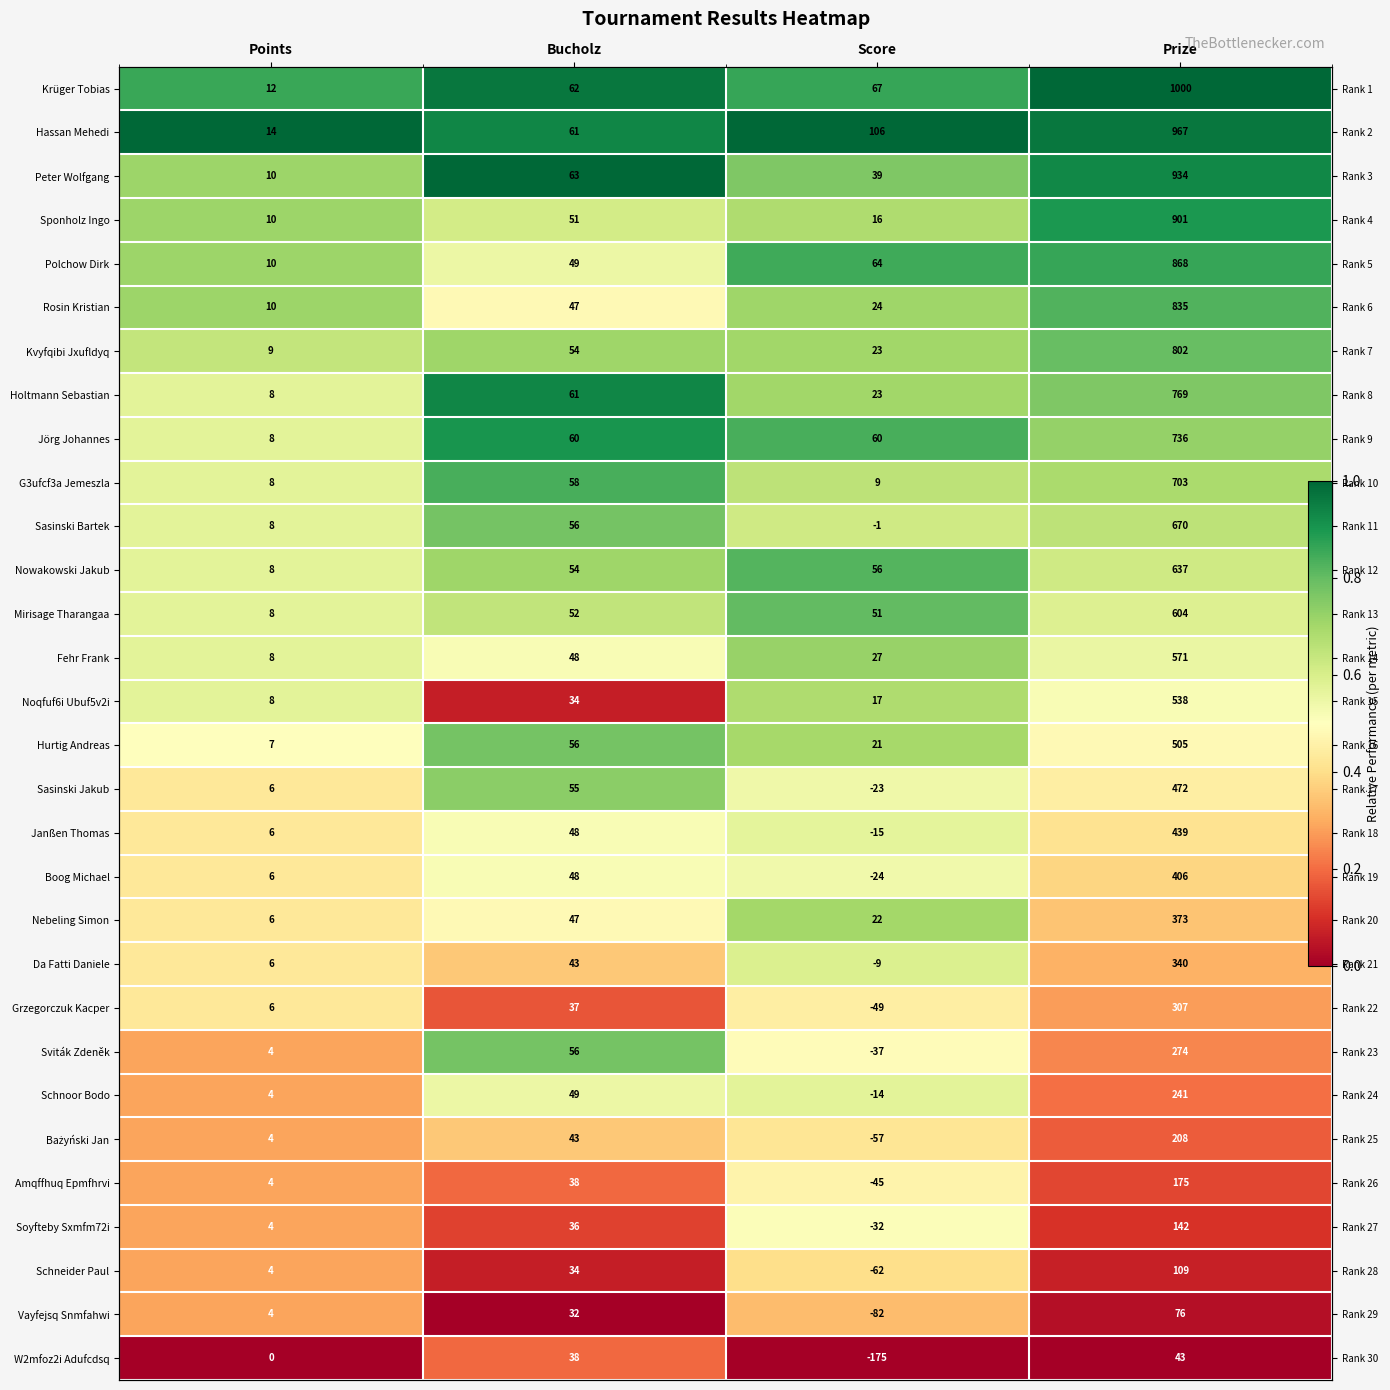

At how many categories does at least one series exceed 0?

4